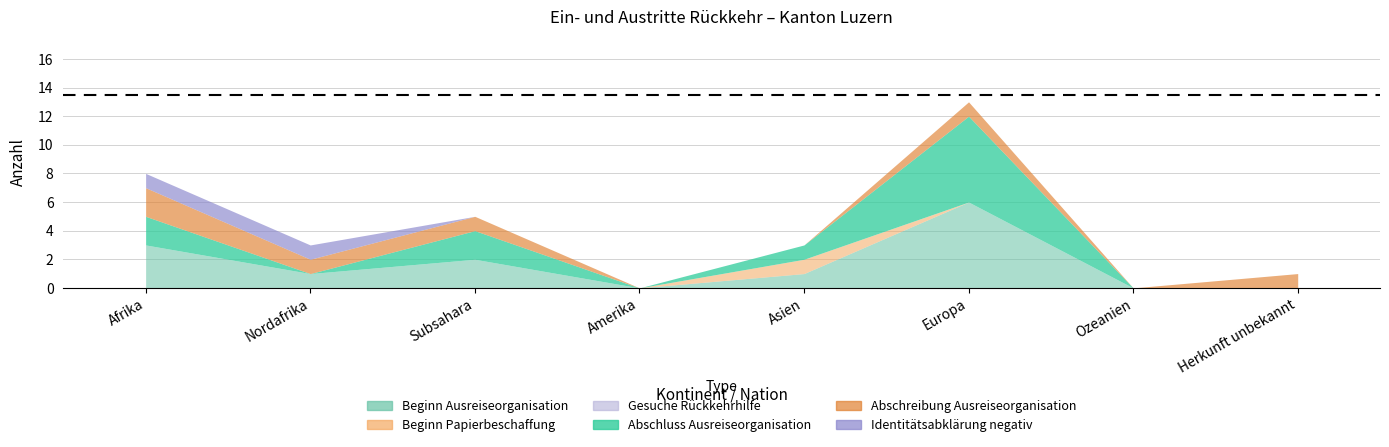

How many data points in Beginn Papierbeschaffung (col_5) are above 0?

1